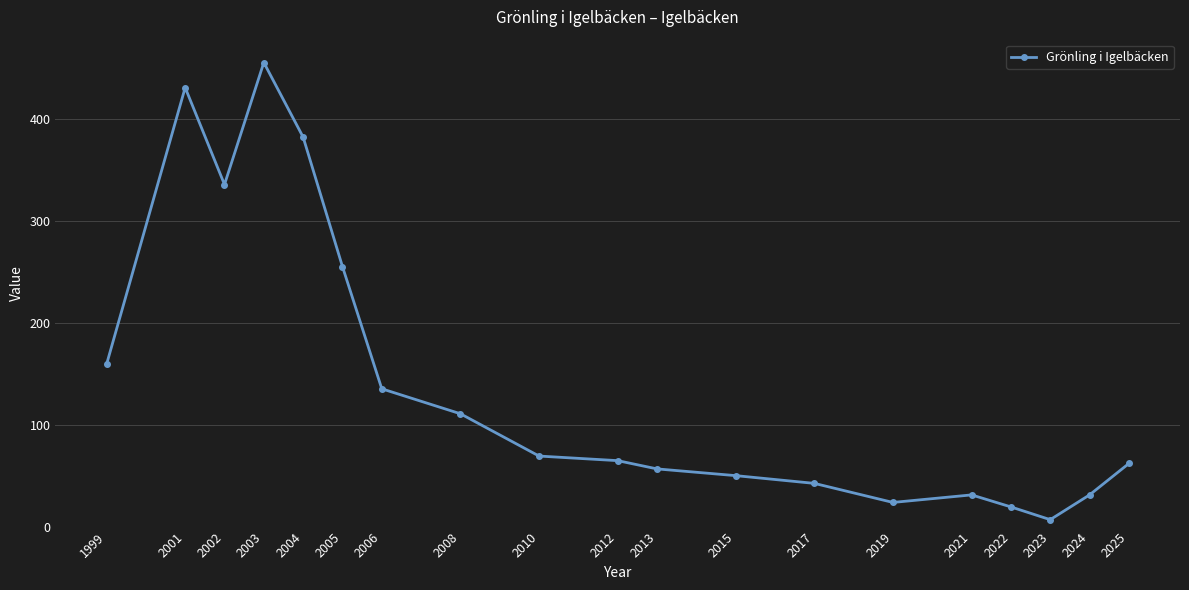

The chart shows a value of 430.7 at 2001. True or false?

True